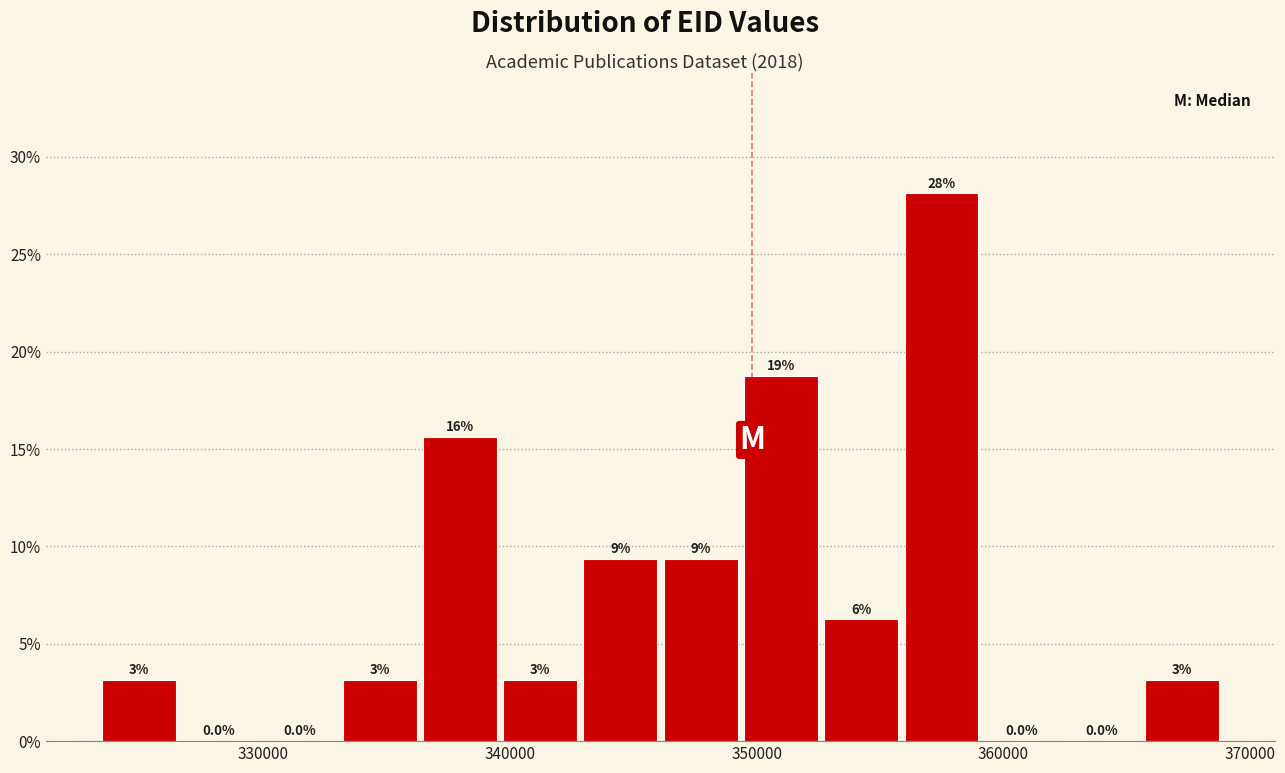

Around what value on the x-axis is the tallest bar? Give the approximate position of its centre, as read against the axis.

357000